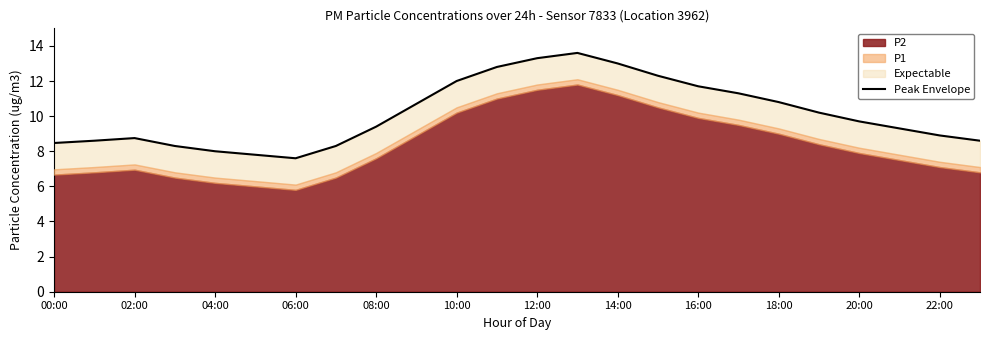

Is it true that the value at 18:00 is 10.8?

True